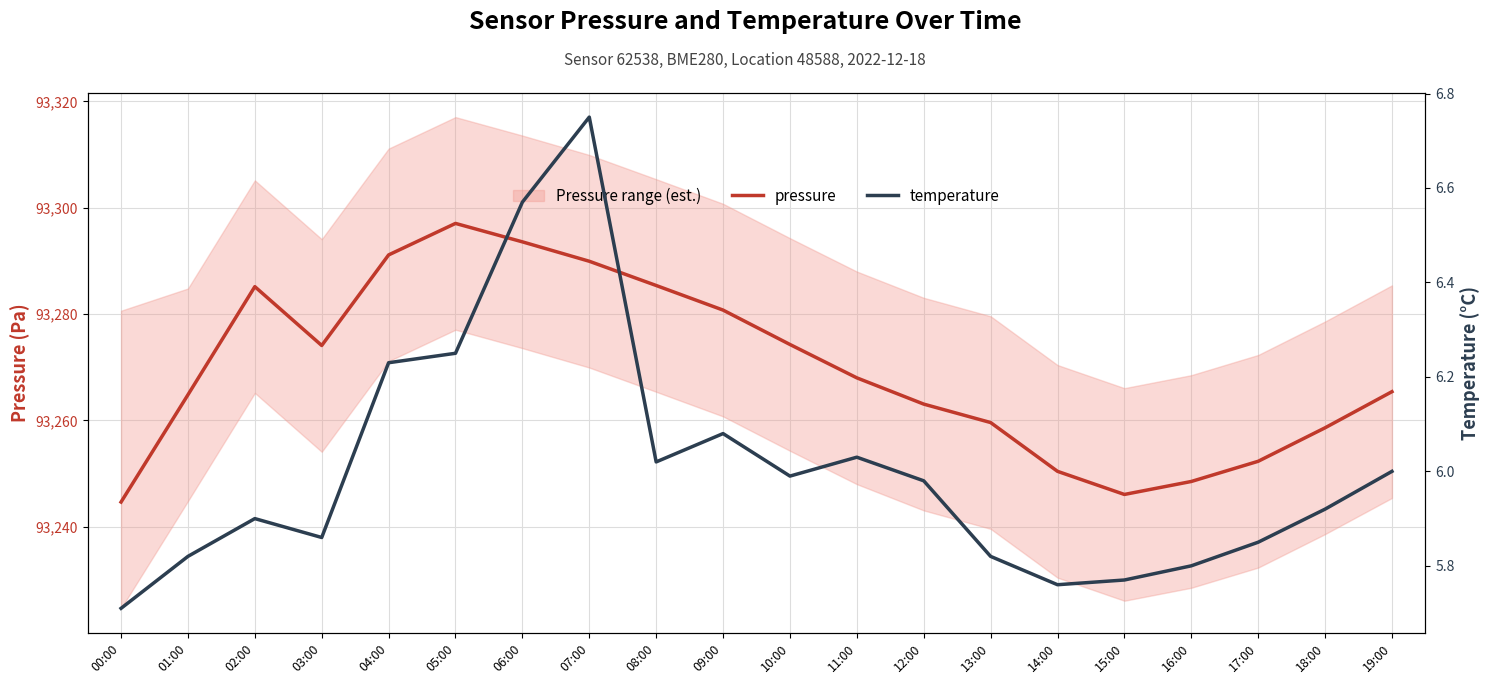

Rank the categories by temperature value from lowest to highest.

00:00, 14:00, 15:00, 16:00, 01:00, 13:00, 17:00, 03:00, 02:00, 18:00, 12:00, 10:00, 19:00, 08:00, 11:00, 09:00, 04:00, 05:00, 06:00, 07:00